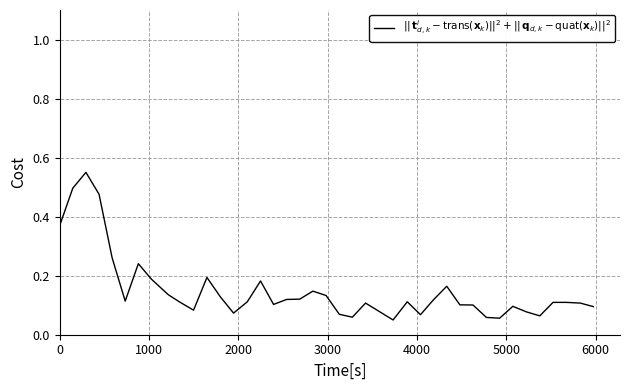

Does the chart display data point markers on the line(s)?

No